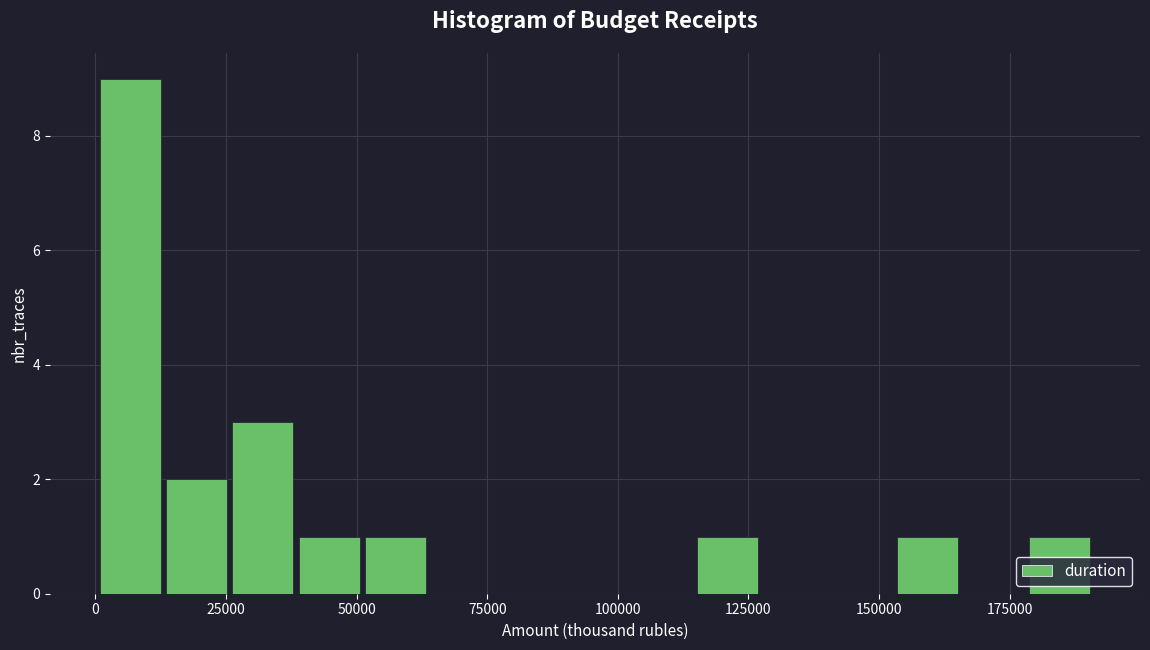

Around what value on the x-axis is the tallest bar? Give the approximate position of its centre, as read against the axis.

5000